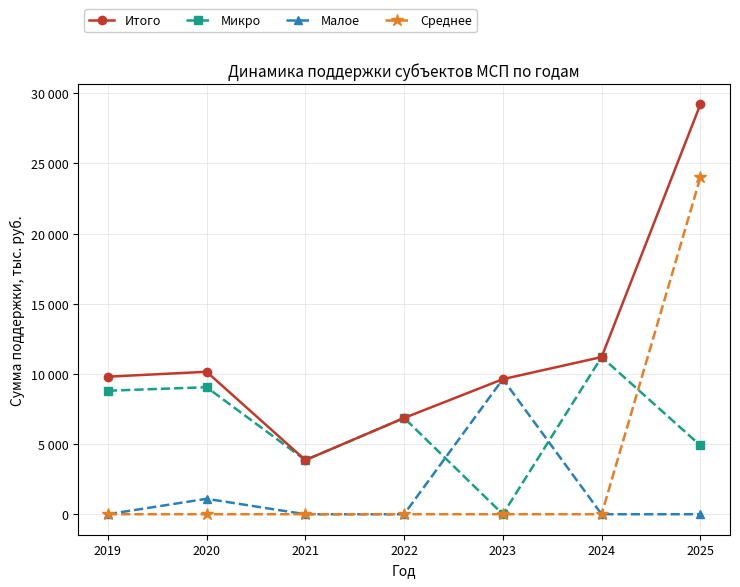

Which category has the lowest value in the Микро series?

2023